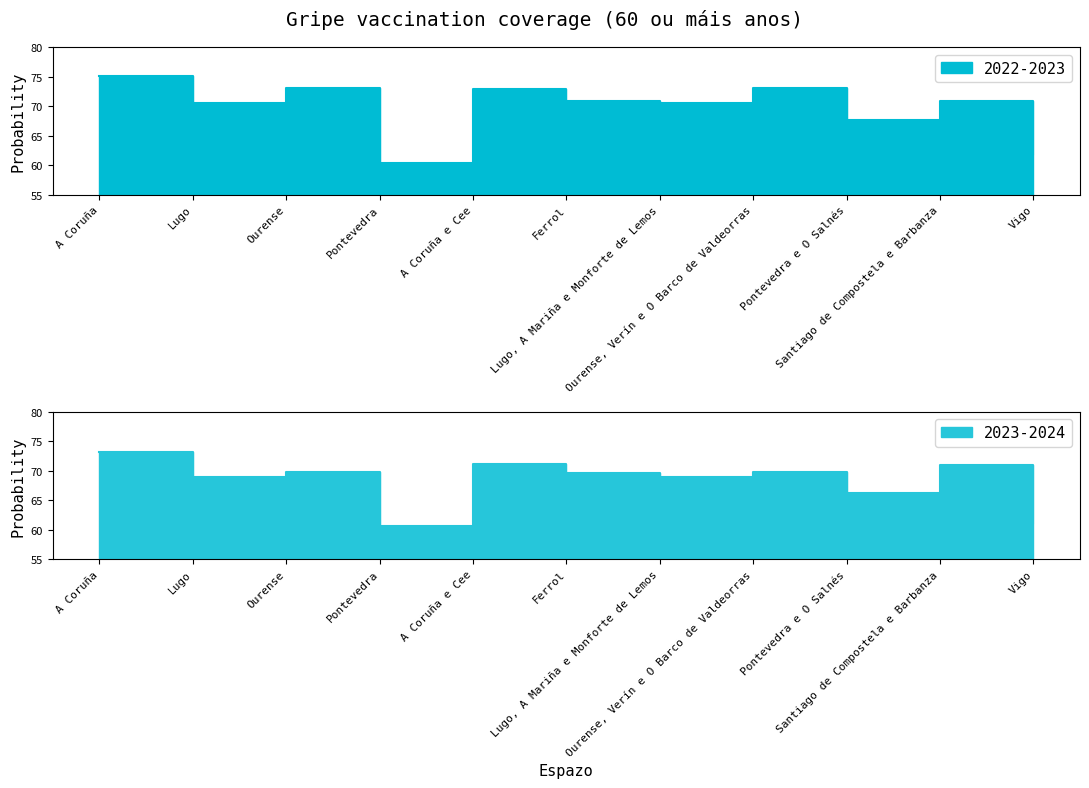

Read the 2023-2024 value at Vigo.

61.2